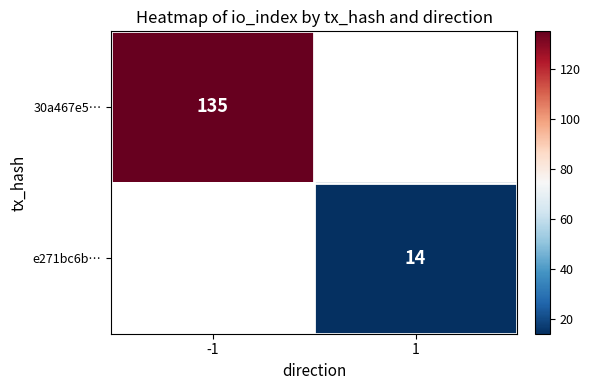

Is the value of e271bc6b… at 1 greater than the value of 30a467e5… at -1?

No